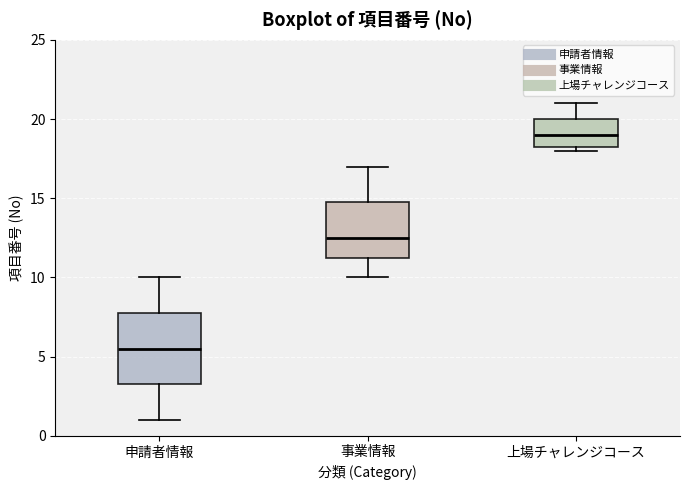

Reading left to right, read every box against the y-axis: the position of its median line, the range the box covers, and the ends of its whiskers. The values are not printed on the chart, so give them approximately, as read against the axis.

申請者情報: median 5.5, box 3.5 to 8.0, whiskers 1.0 to 10.0
事業情報: median 12.5, box 11.5 to 15.0, whiskers 10.0 to 17.0
上場チャレンジコース: median 19.0, box 18.5 to 20.0, whiskers 18.0 to 21.0